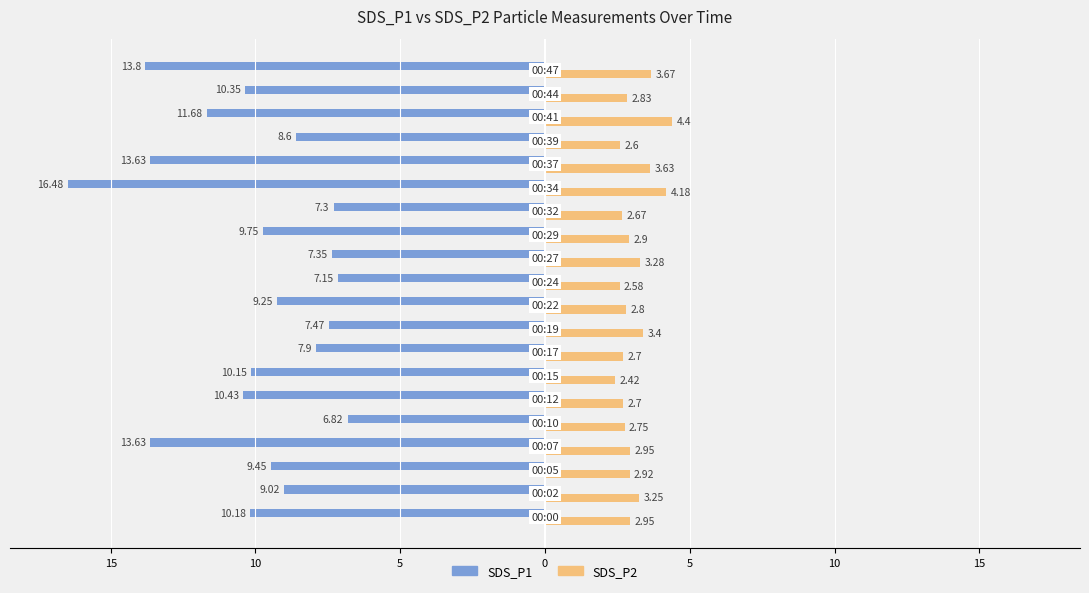

What are all the series names shown in the legend?

SDS_P1, SDS_P2